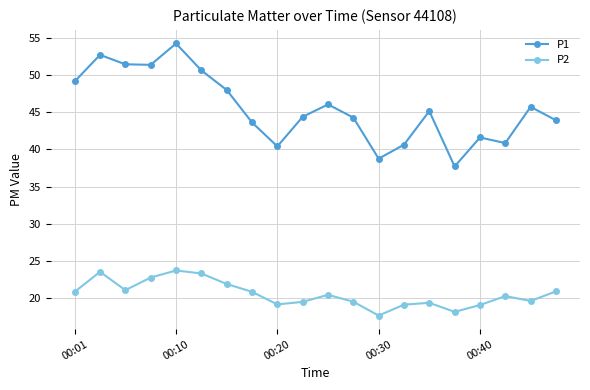

Which series has the largest range (max minus min)?

P1